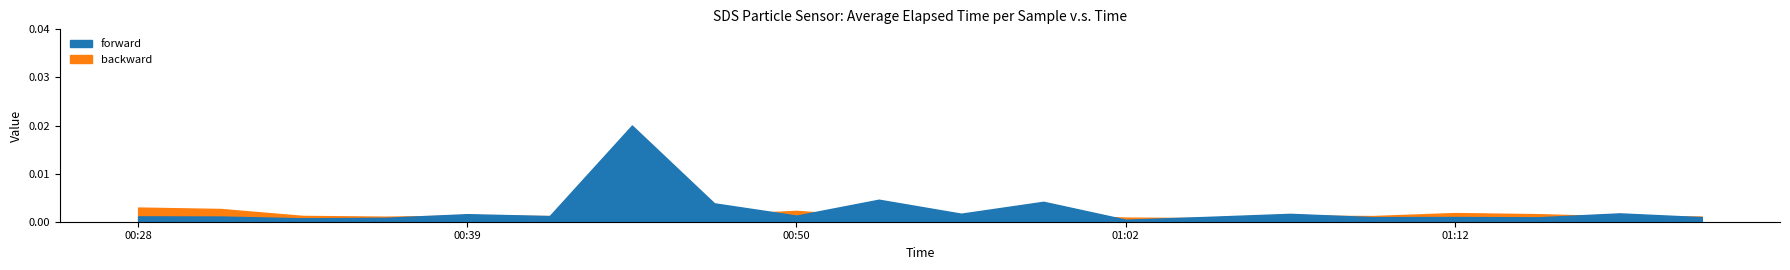

Is it true that backward equals 1.9 at 00:36?

False